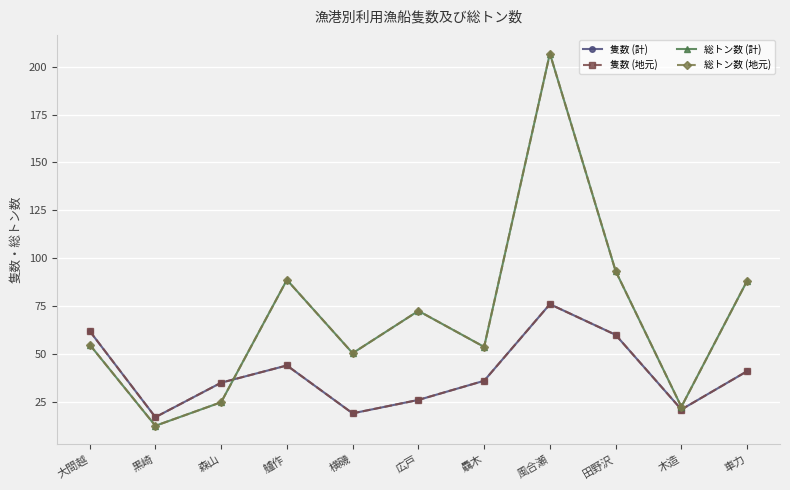

What is the value of the 総トン数 (地元) point at the 5th from the left?

50.4